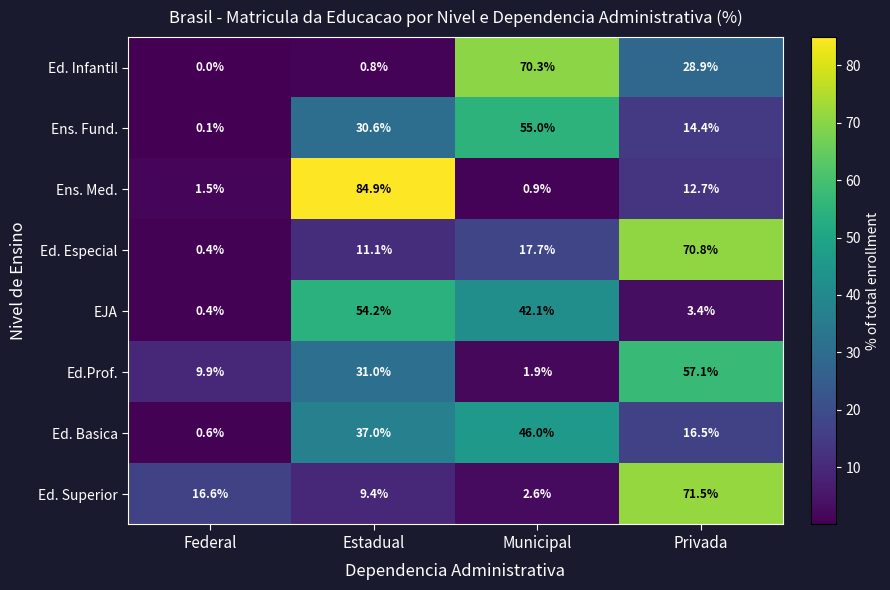

At which category is the sum across all series the highest?

Privada